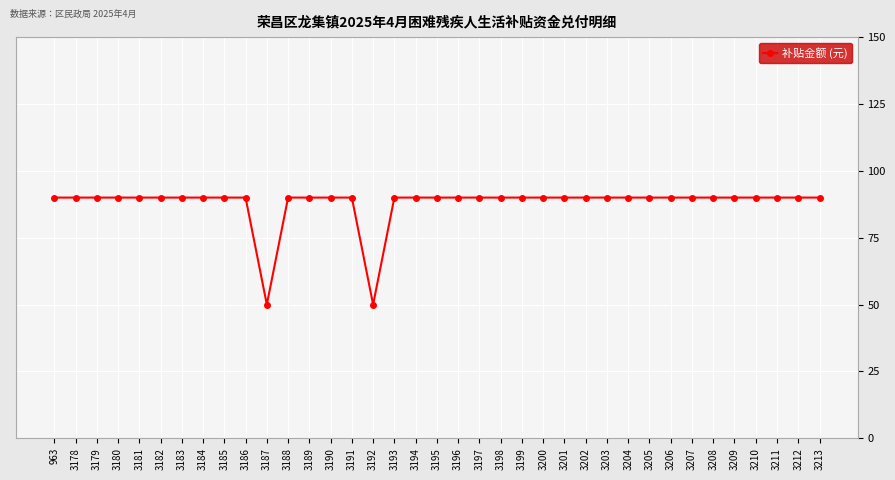

What is the difference between the second highest and second lowest values?

40